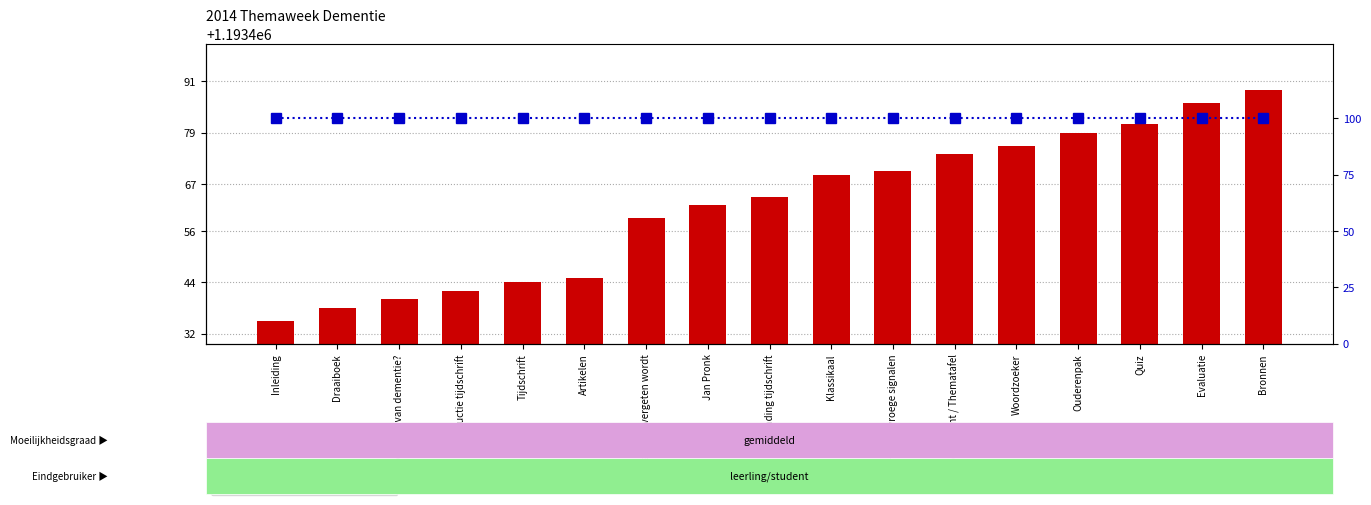

The value of percentile rank within the sample at Afronding tijdschrift is 169. True or false?

False